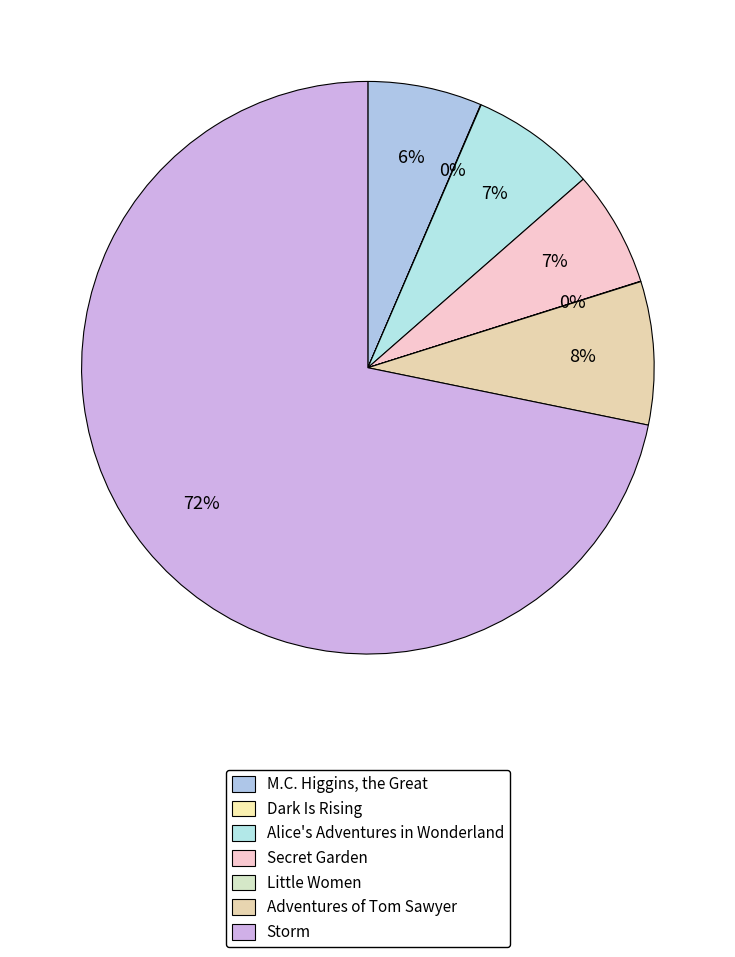

Is Storm the majority of the pie?

Yes